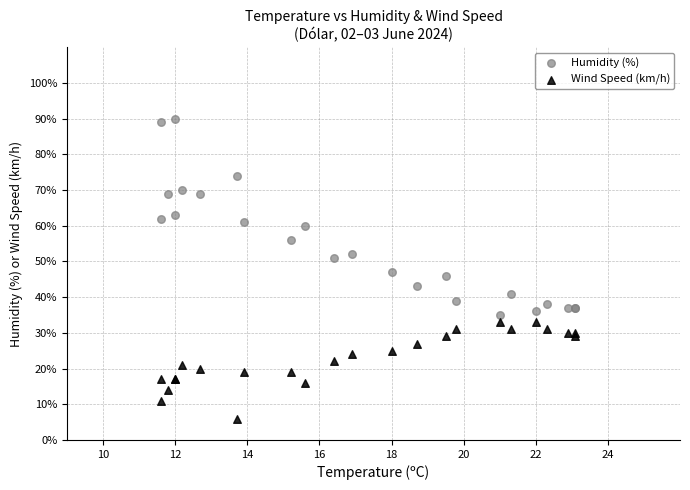

Which series contains the highest Y value?

Humidity (%)